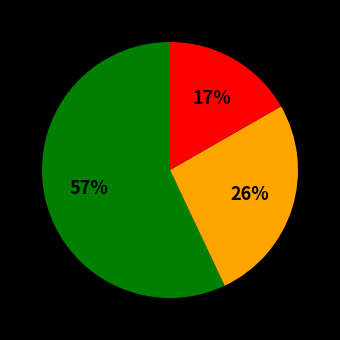

Is there any slice that represents more than half of the pie?

Yes